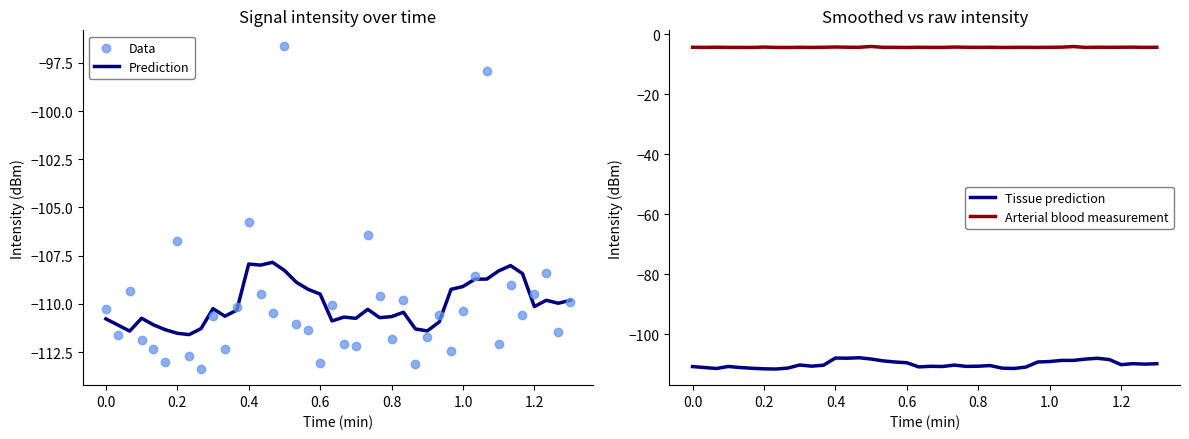

Which series reaches the minimum Y coordinate?

Data